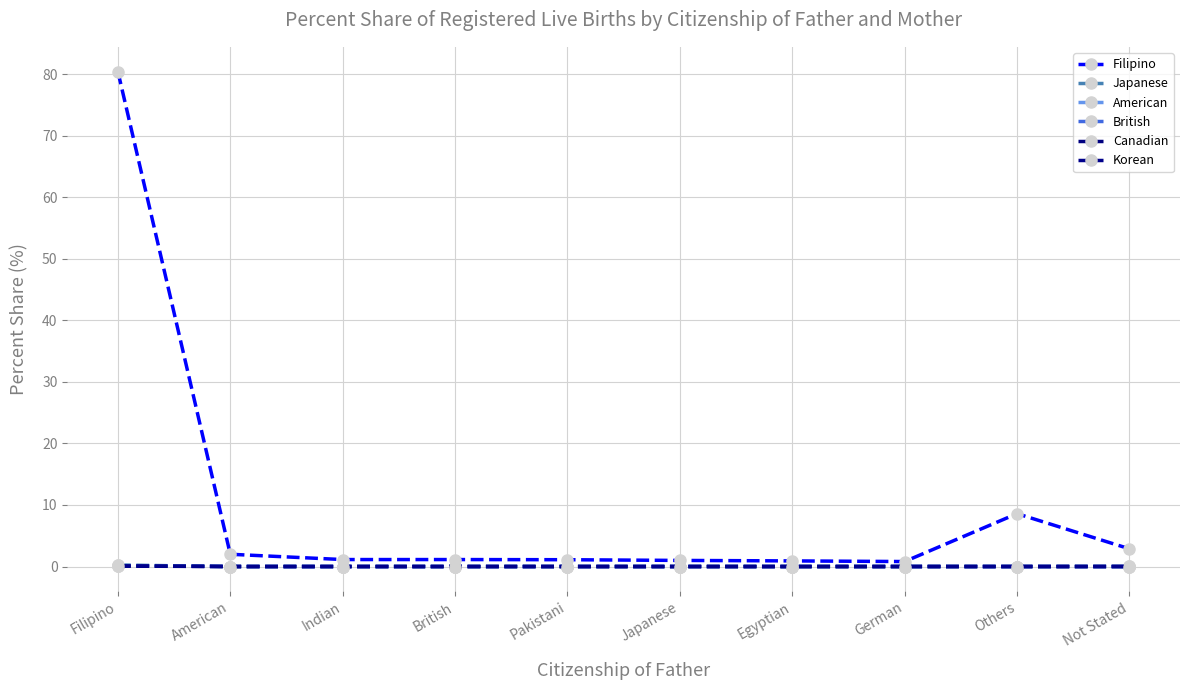

Which series has the widest spread of values?

Filipino